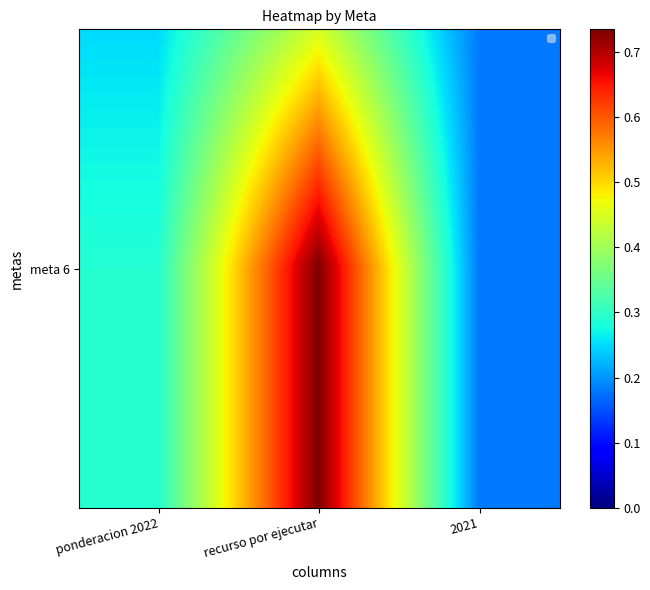

How many categories are shown in the chart?

3